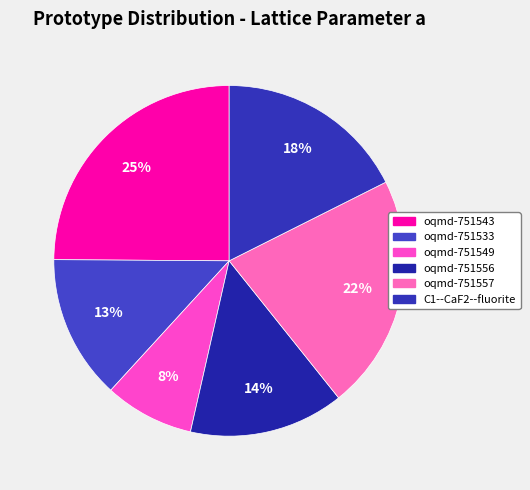

What percentage is the oqmd-751543 slice, to the nearest percent?

25%